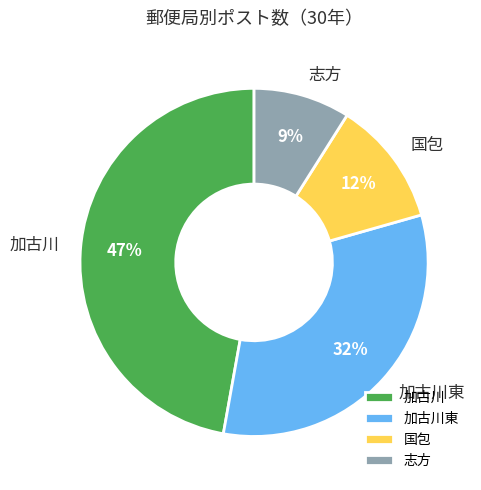

To the nearest percent, what is the combined percentage of 国包 and 加古川?

59%